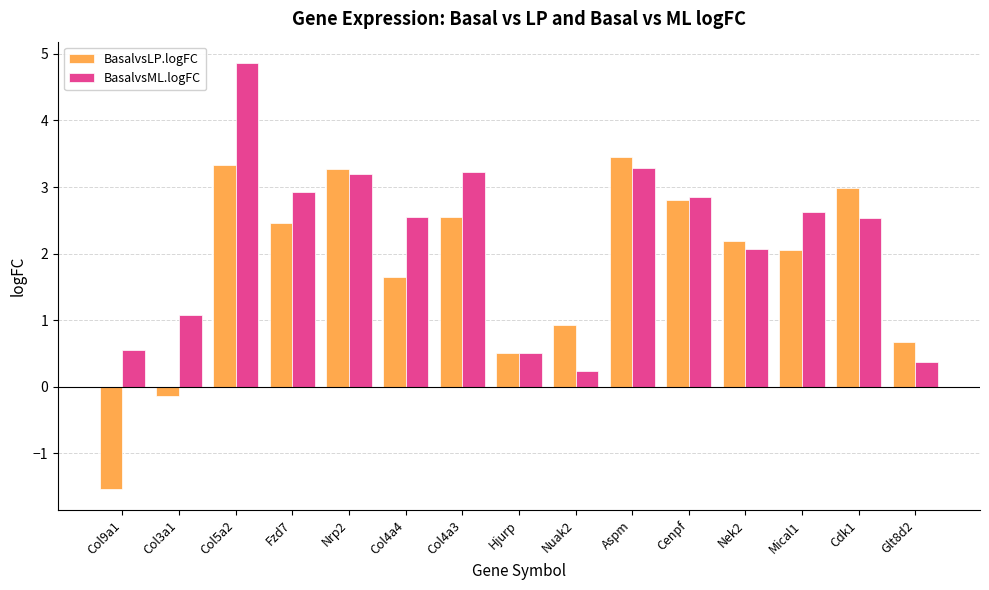

True or false: BasalvsML.logFC has a value of 4.9 at Col5a2.

True